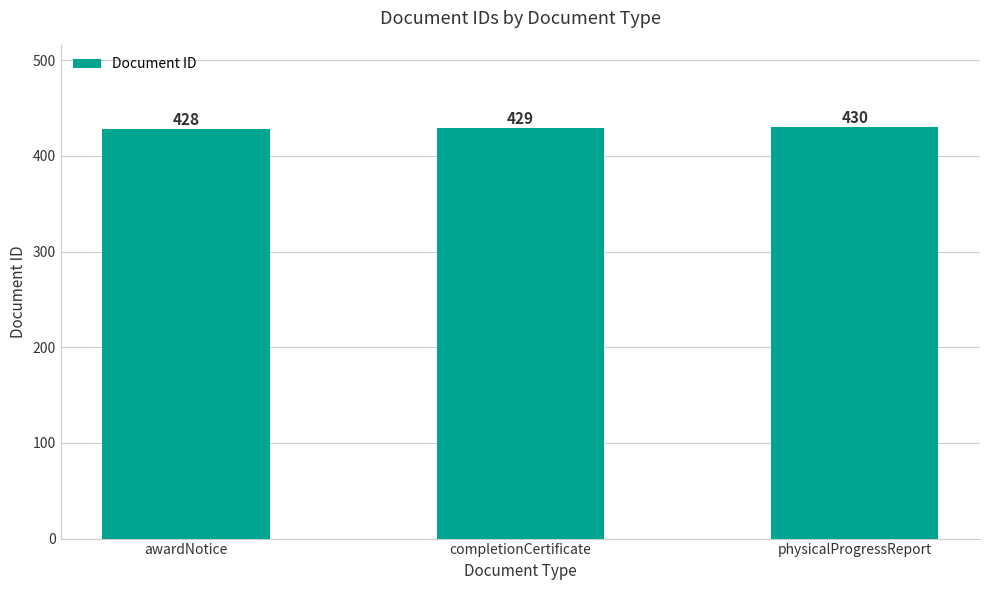

Reading right to left, extract all data points from this chart.

430	429	428